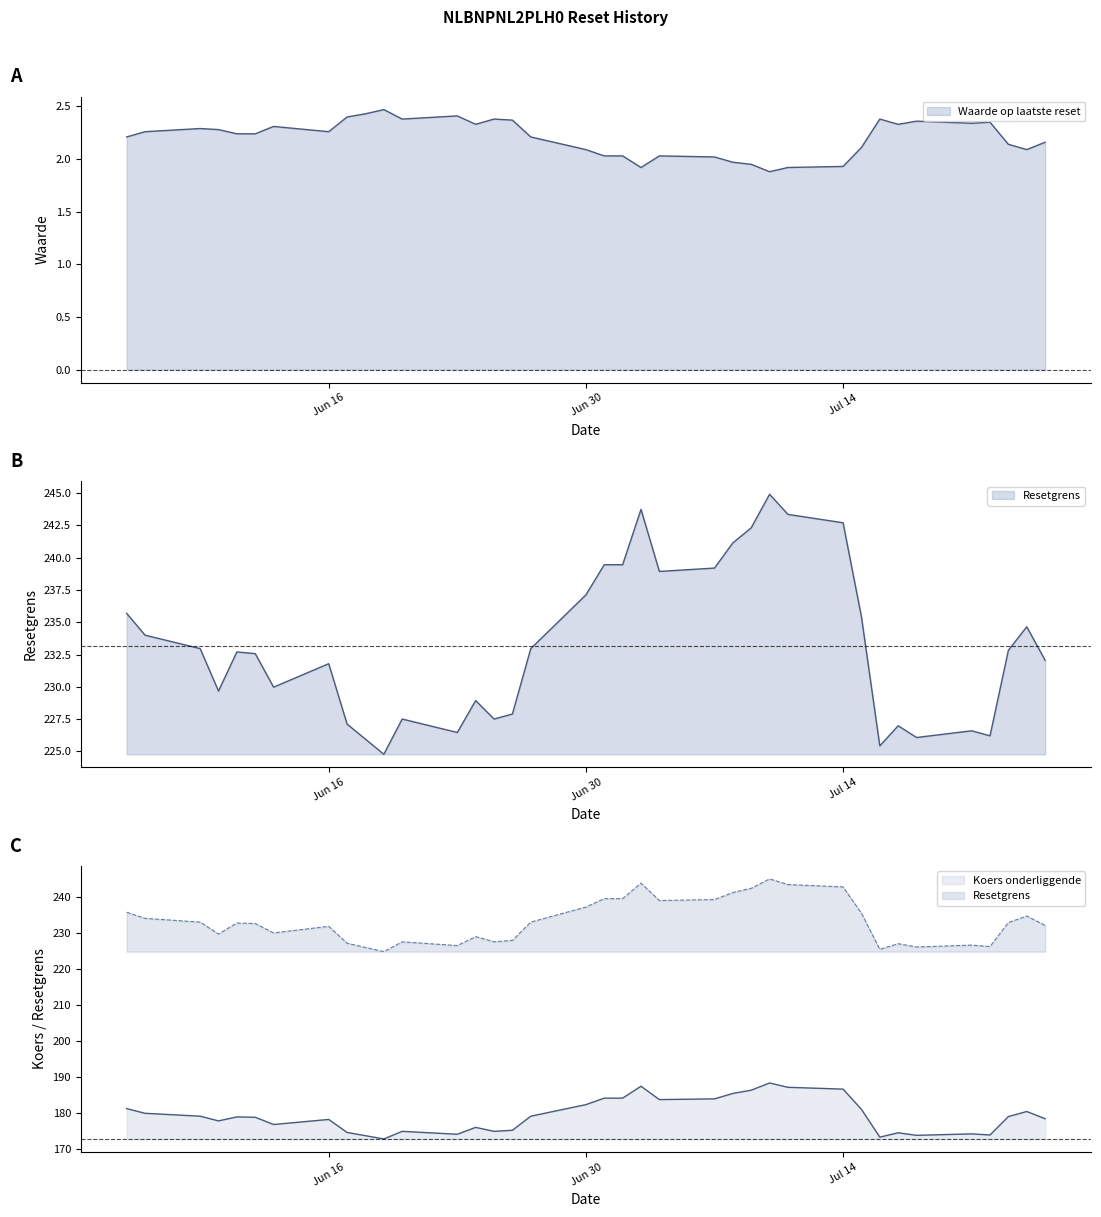

The value of Waarde op laatste reset at 2025-06-25 is 2.4. True or false?

True